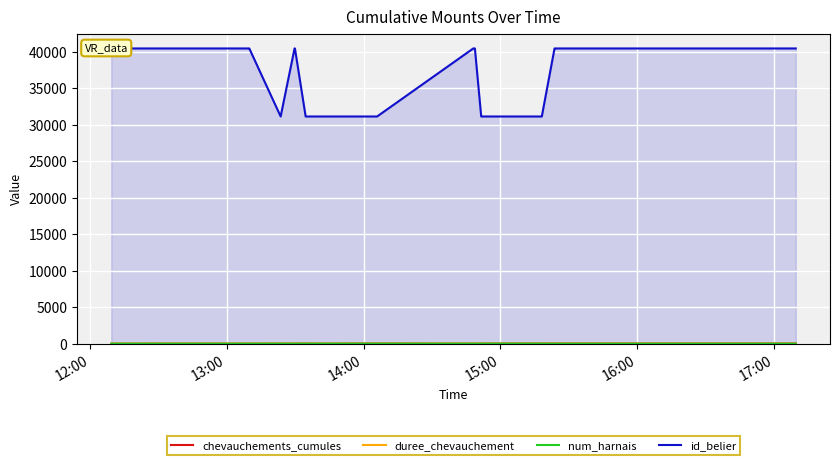

What is the average value of the num_harnais series?

5.2